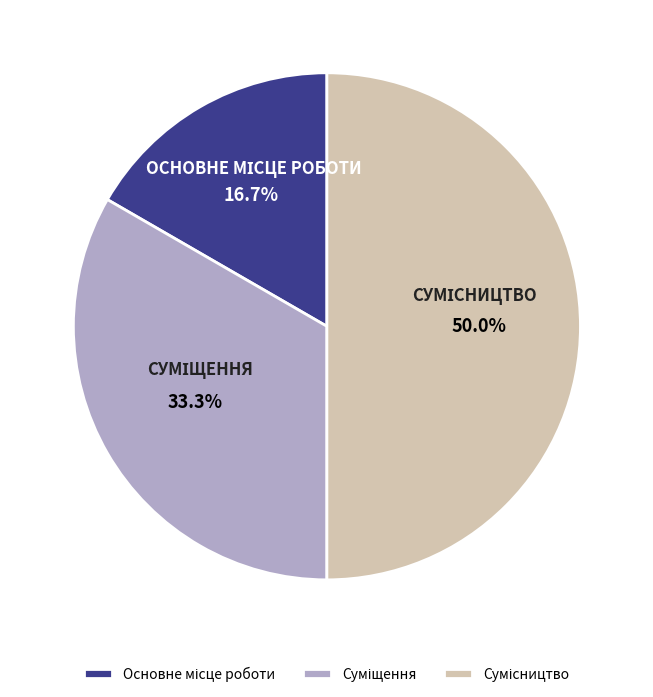

Is it true that Основне місце роботи is 27% of the pie?

False